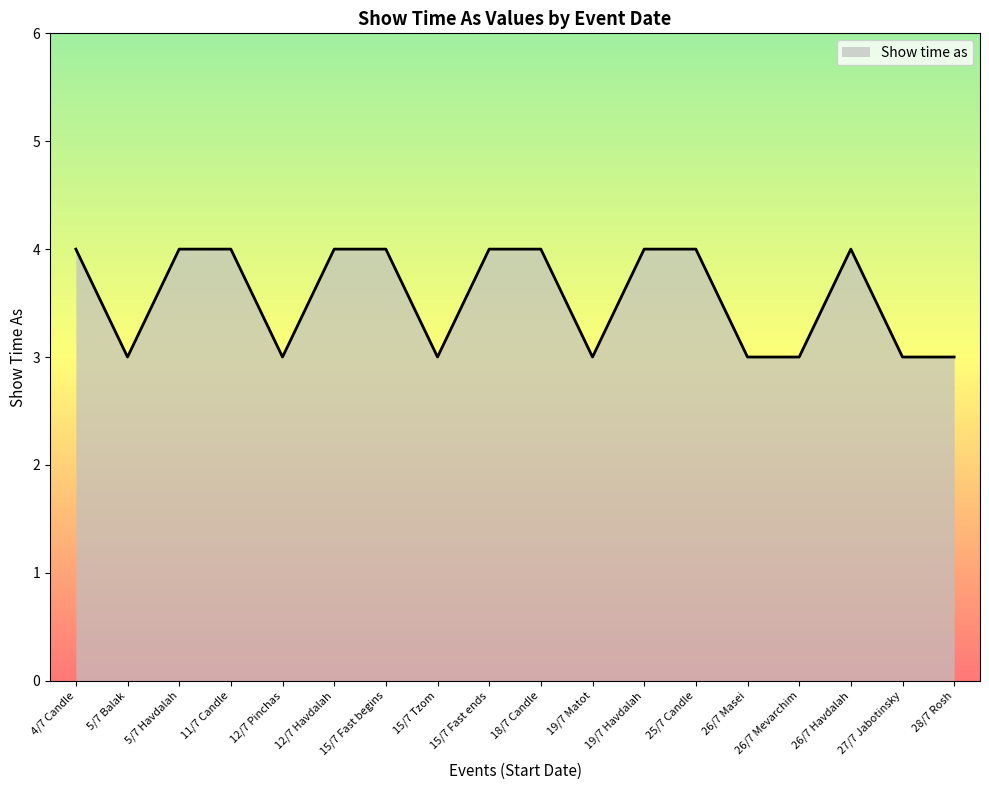

What is the minimum value shown in the chart?

3